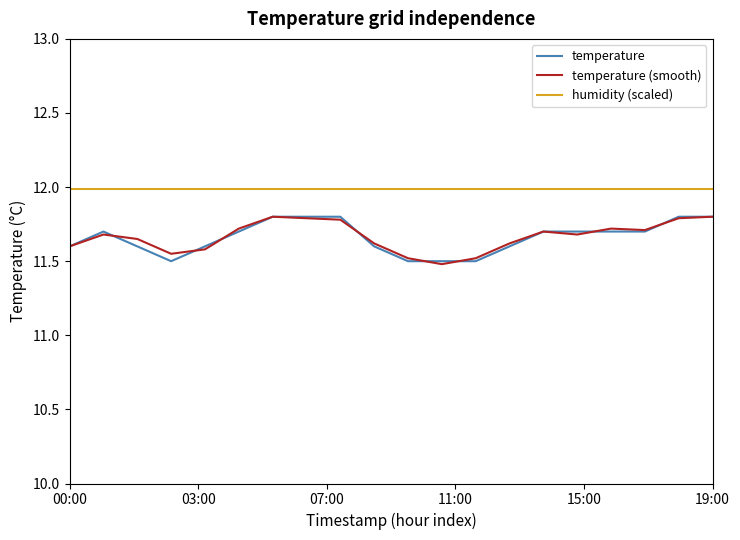

True or false: humidity (scaled) and temperature intersect in this chart.

False